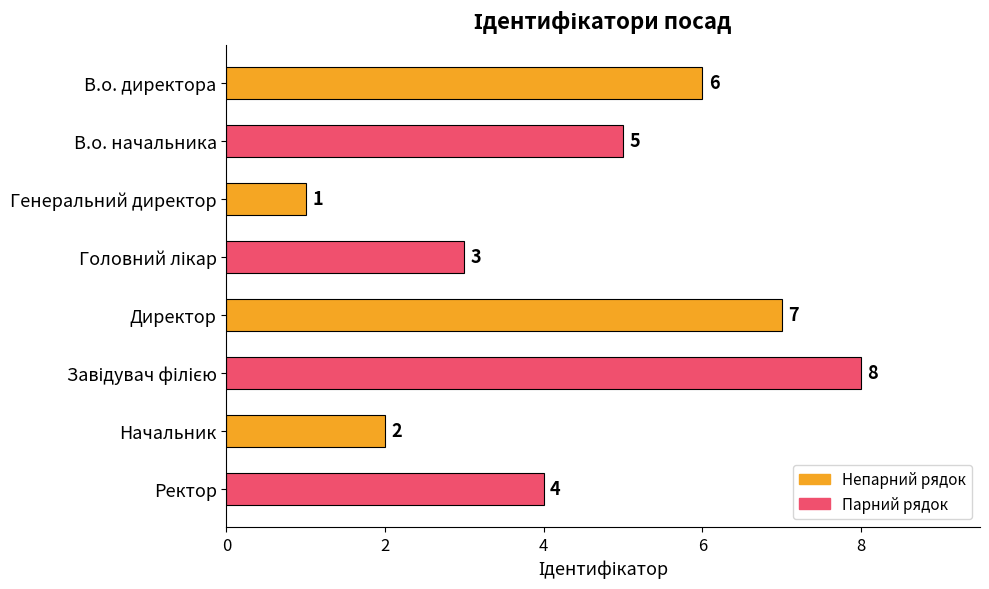

Between В.о. директора and Генеральний директор, which is larger?

В.о. директора